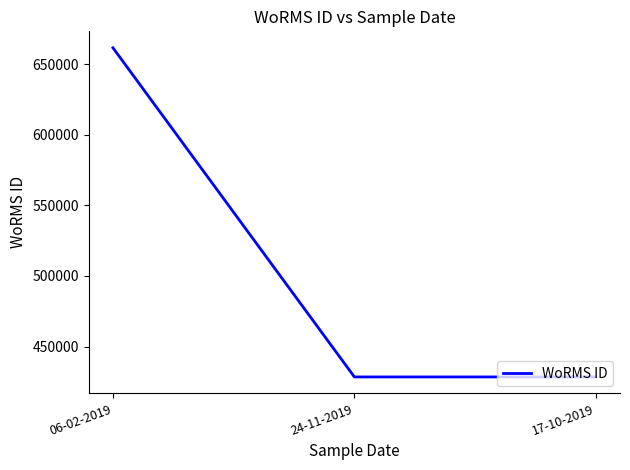

What is the approximate value at 24-11-2019, to the nearest 50?

428500